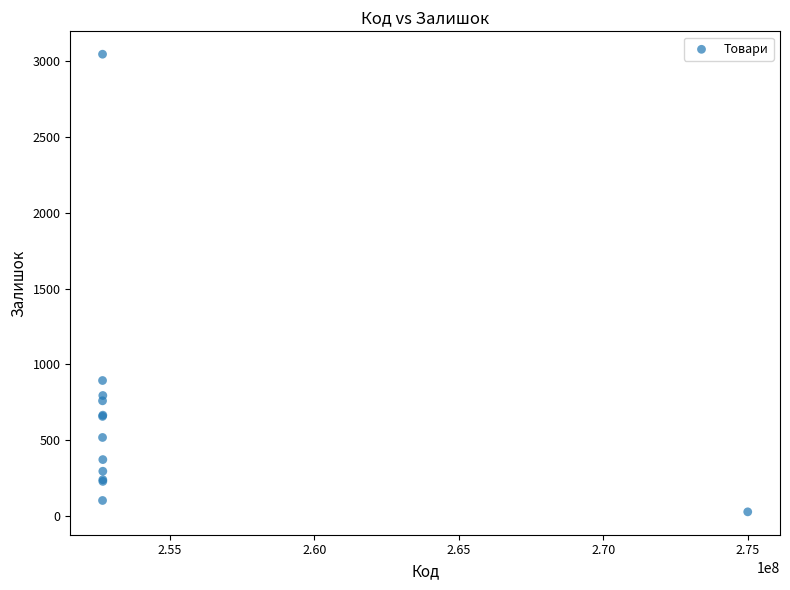

What Y value in the scatter plot is closest to 1537?

894